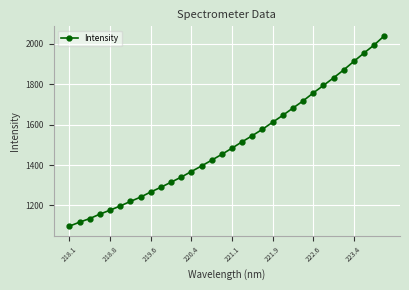

What is the sum of all values?

48119.5